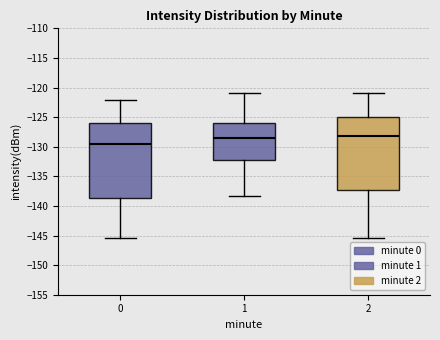

Reading left to right, transcribe this box plot: for each box, give where its median line is, the range the box spans, and where its two whiskers end, as read against the y-axis. The values are not printed on the chart, so give them approximately, as read against the axis.

0: median -129.5, box -138.5 to -126.0, whiskers -145.5 to -122.0
1: median -128.5, box -132.0 to -126.0, whiskers -138.5 to -121.0
2: median -128.0, box -137.5 to -125.0, whiskers -145.5 to -121.0